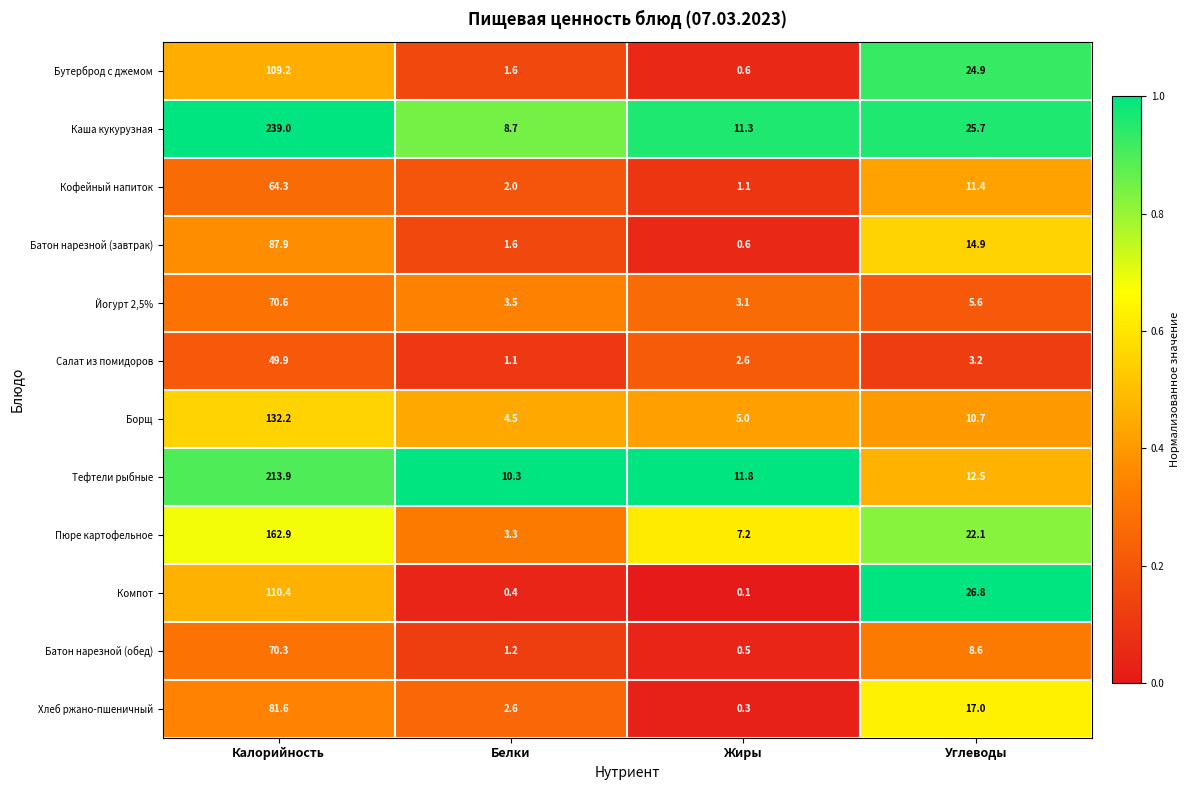

Is the value of Компот at Жиры greater than the value of Кофейный напиток at Белки?

No